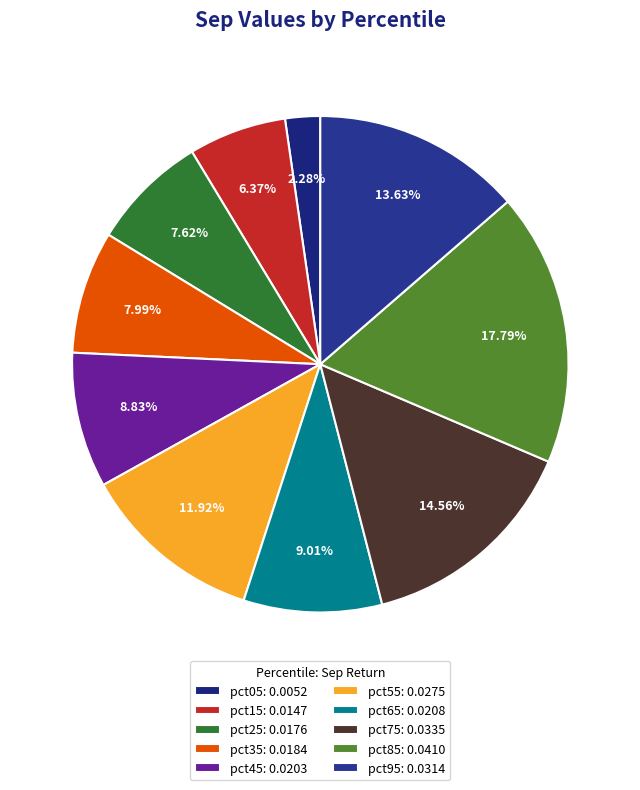

Is pct15 the majority of the pie?

No